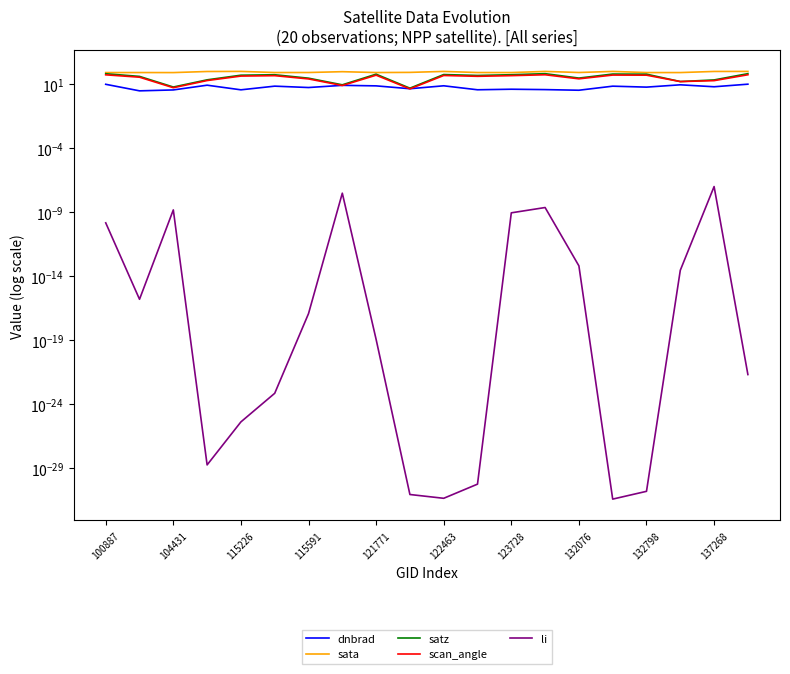

What is the difference between the sata values at 115591 and 121771?

0.4